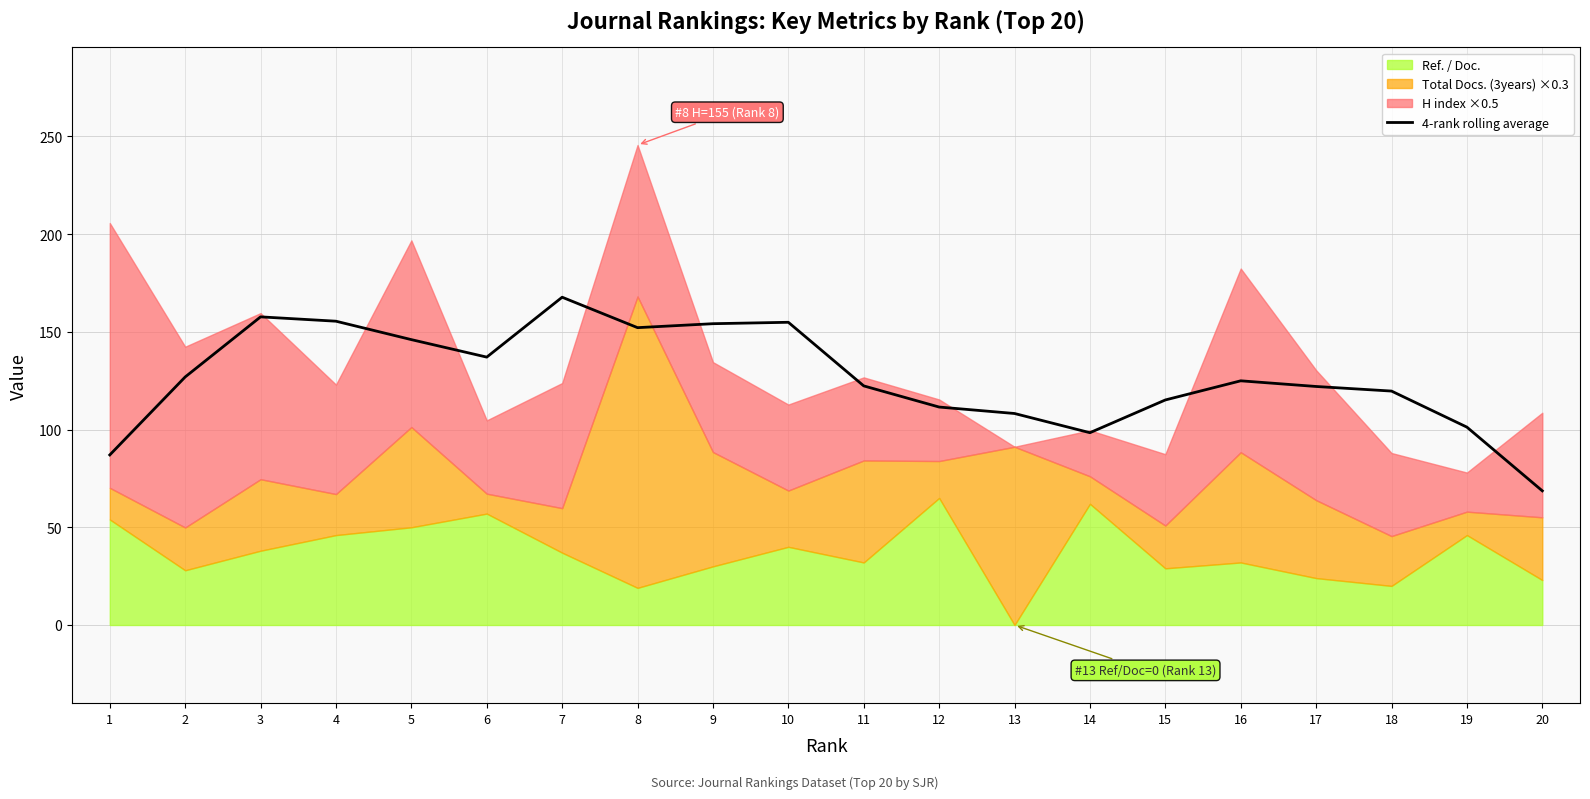

Is it true that 4-rank rolling average equals 63.9 at 15?

False